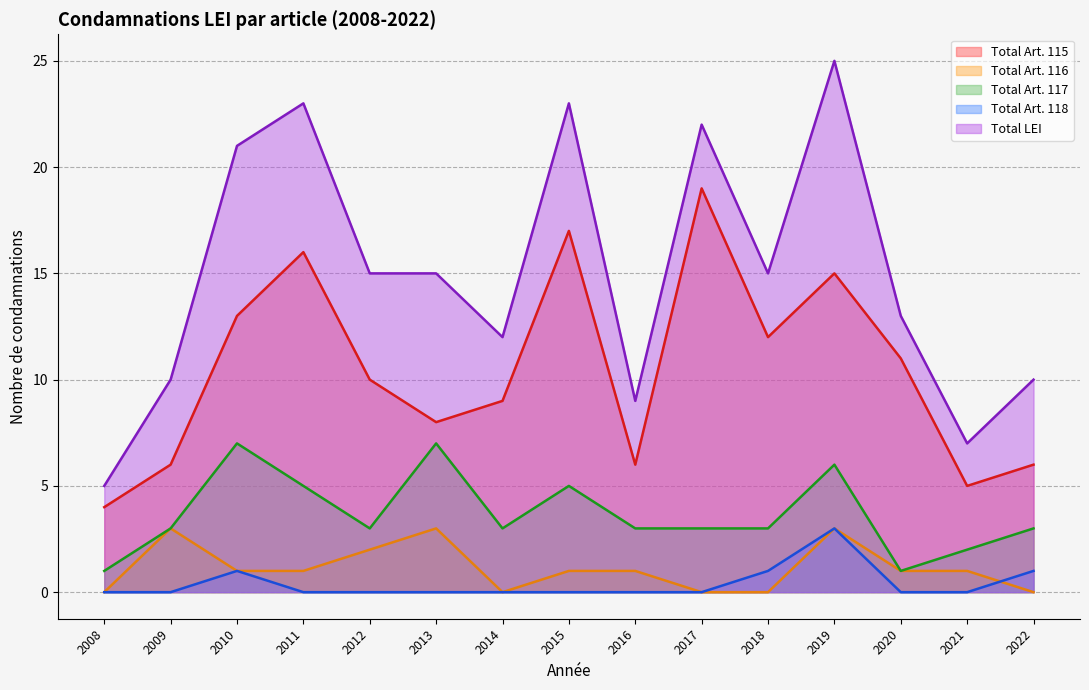

The Total Art. 118 series shows 0 at 2016. True or false?

True